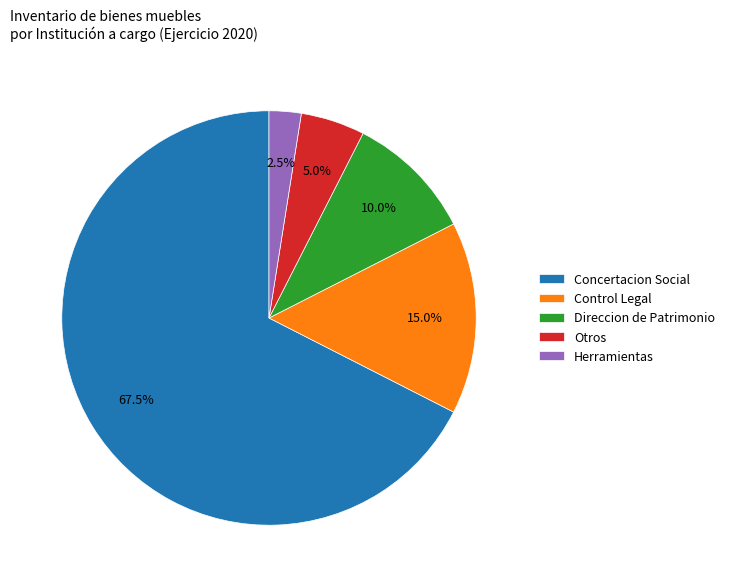

Does any single category account for the majority?

Yes